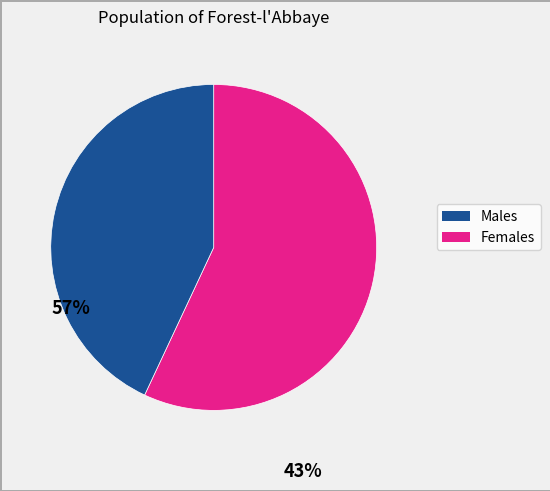

Does any single category account for the majority?

Yes